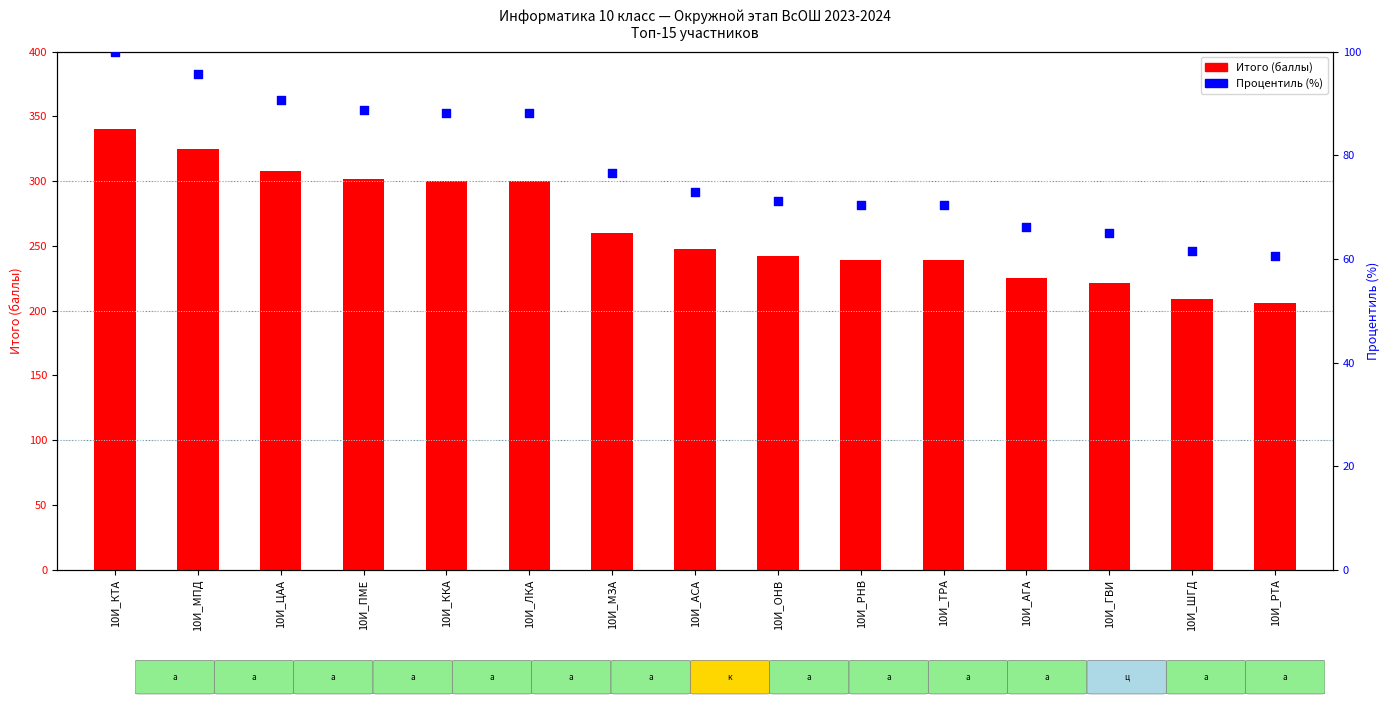

What is the total value across all series at 10И_ККА?

388.2